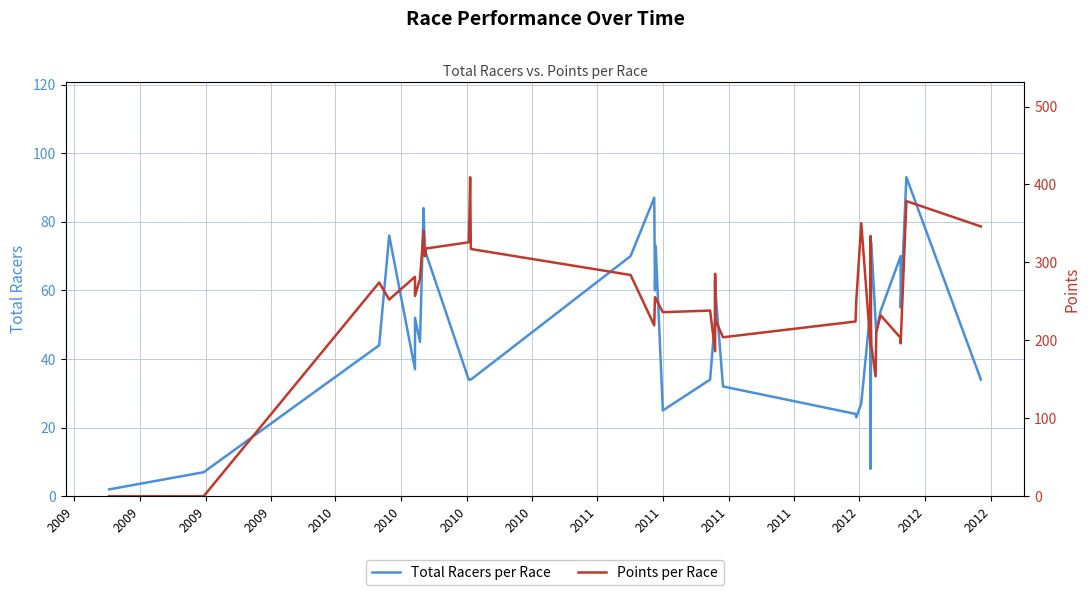

True or false: Total Racers per Race has more than 2 interior local peaks.

True